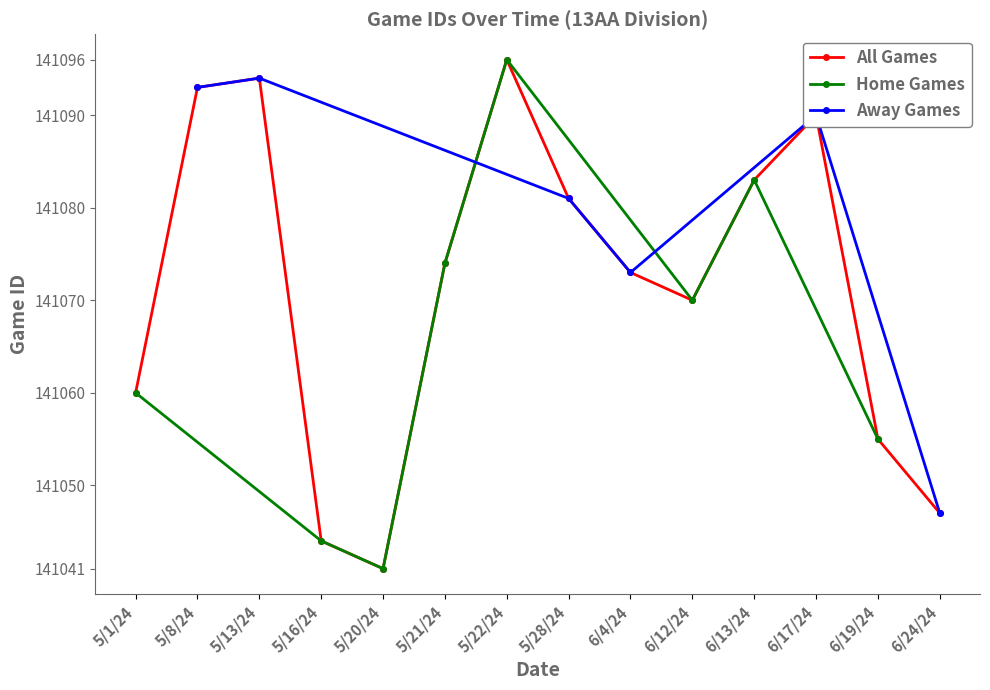

Which category has the lowest value in the All Games series?

5/20/24